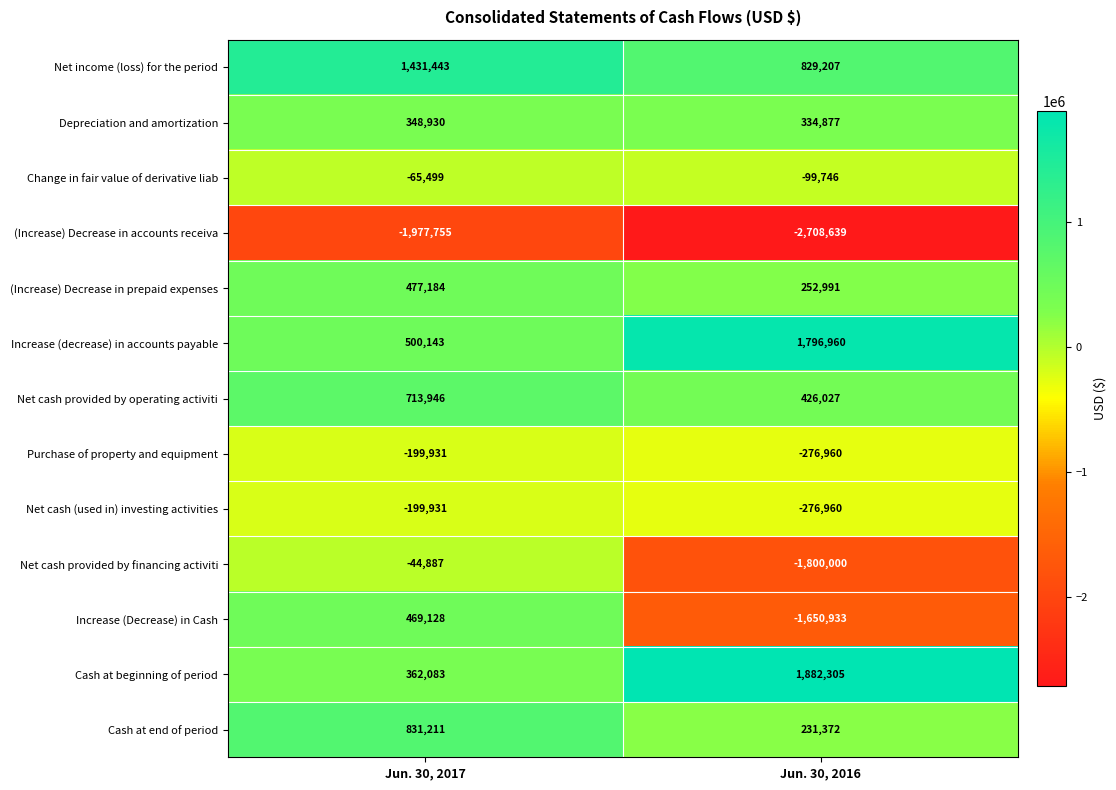

What value does the Change in fair value of derivative liab series have at Jun. 30, 2017, to the nearest 50?

-65500